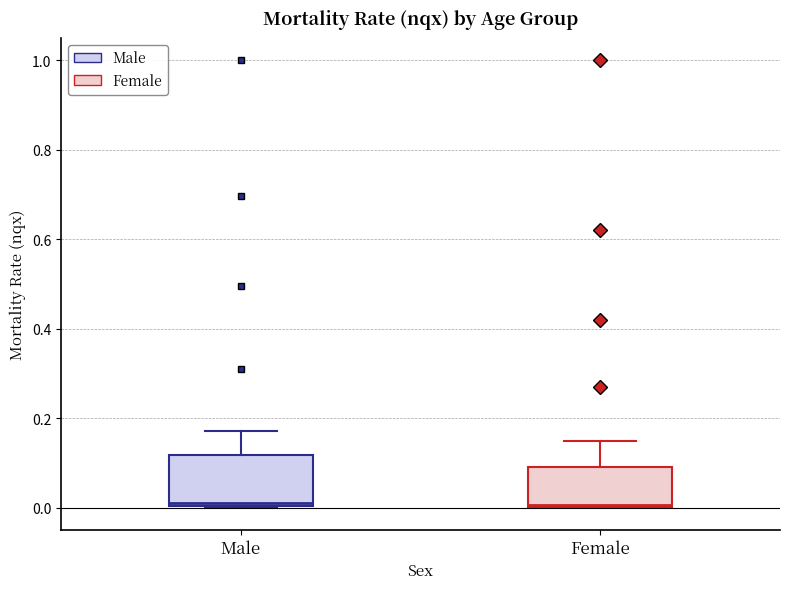

Which box is the tallest, from its lower edge to its upper edge?

Male